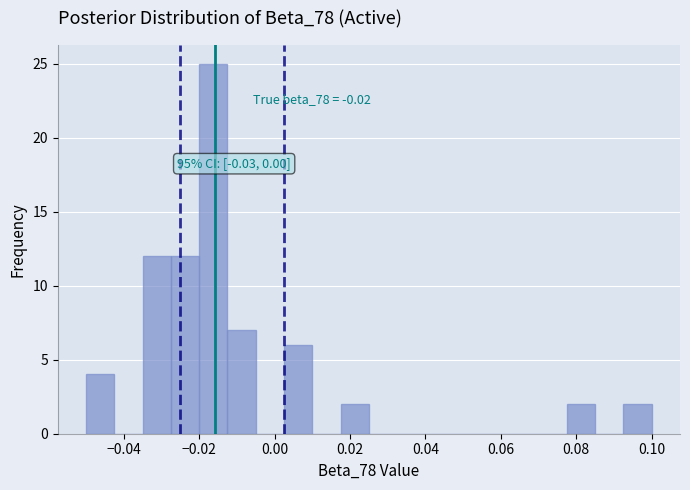

Read against the x-axis, roughly where is the centre of the tallest bar?

-0.016